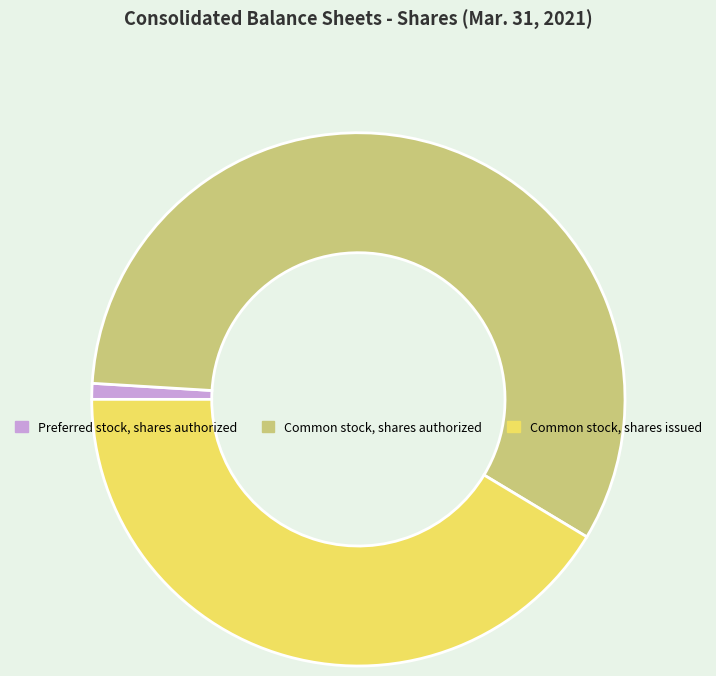

Is the sum of Preferred stock, shares authorized and Common stock, shares authorized greater than half?

Yes